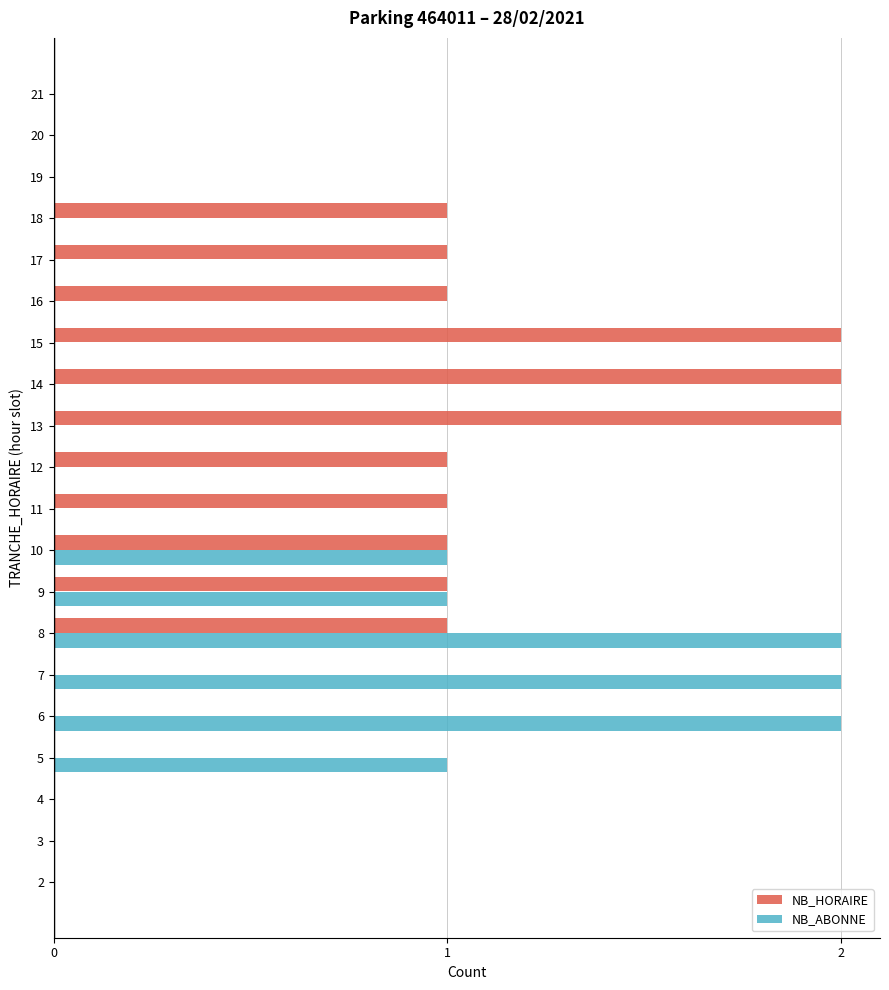

Between 6 and 18, which series saw the biggest shift?

NB_ABONNE